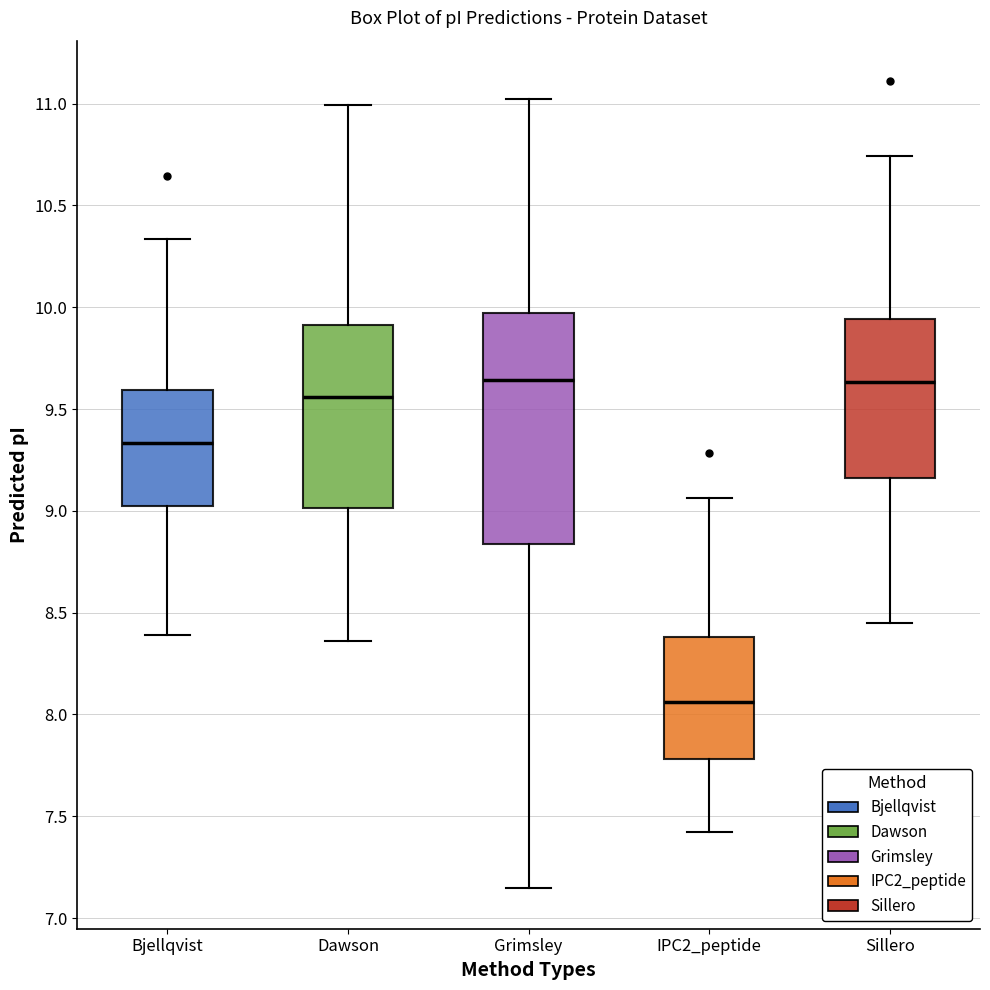

Reading left to right, read every box against the y-axis: the position of its median line, the range the box covers, and the ends of its whiskers. The values are not printed on the chart, so give them approximately, as read against the axis.

Bjellqvist: median 9.35, box 9.05 to 9.60, whiskers 8.40 to 10.35
Dawson: median 9.55, box 9.00 to 9.90, whiskers 8.35 to 11.00
Grimsley: median 9.65, box 8.85 to 9.95, whiskers 7.15 to 11.00
IPC2_peptide: median 8.05, box 7.80 to 8.40, whiskers 7.40 to 9.05
Sillero: median 9.65, box 9.15 to 9.95, whiskers 8.45 to 10.75